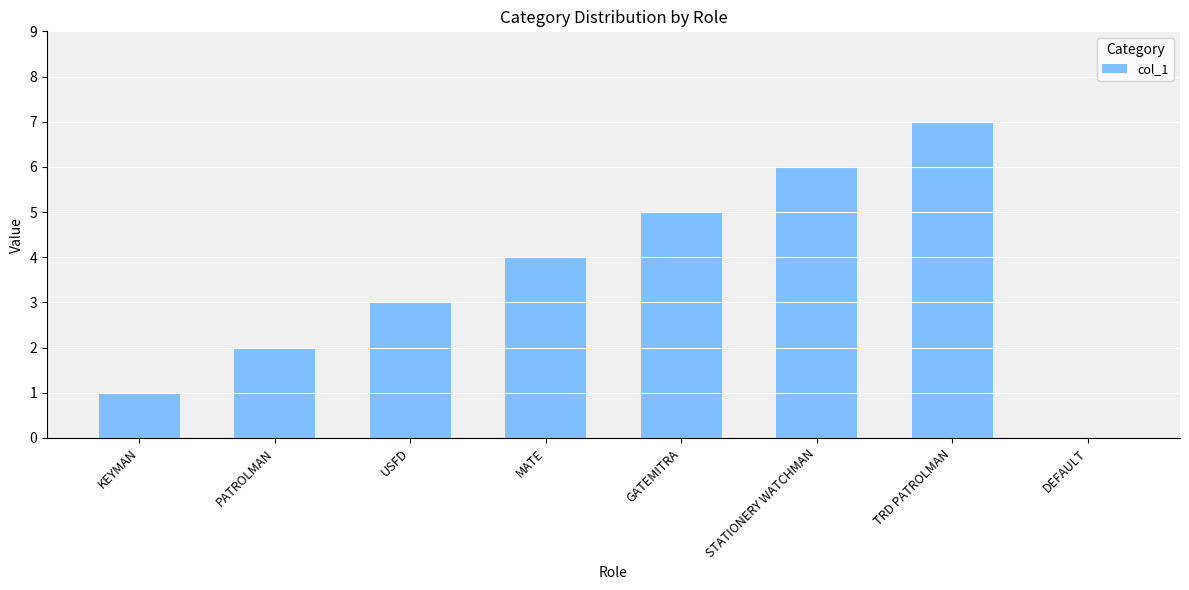

At which category does the chart reach its peak across all series?

TRD PATROLMAN